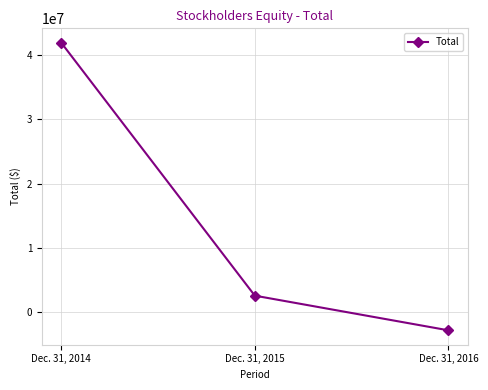

How many series are shown in this chart?

1